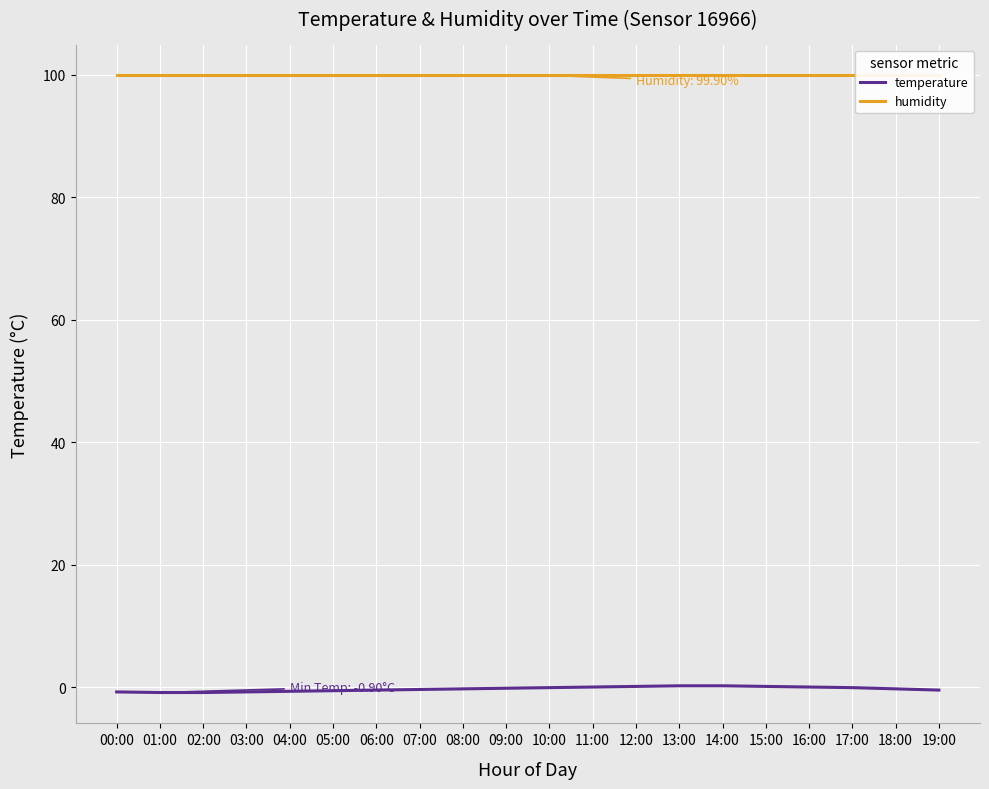

Reading right to left, what are all the values shown in this chart?

temperature: -0.5	-0.3	-0.1	0.0	0.1	0.2	0.2	0.1	0.0	-0.1	-0.2	-0.3	-0.4	-0.5	-0.6	-0.7	-0.8	-0.9	-0.9	-0.8
humidity: 99.9	99.9	99.9	99.9	99.9	99.9	99.9	99.9	99.9	99.9	99.9	99.9	99.9	99.9	99.9	99.9	99.9	99.9	99.9	99.9